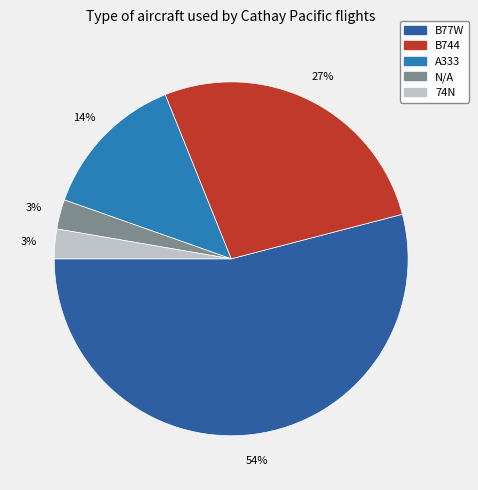

Count the number of slices in the pie.

5